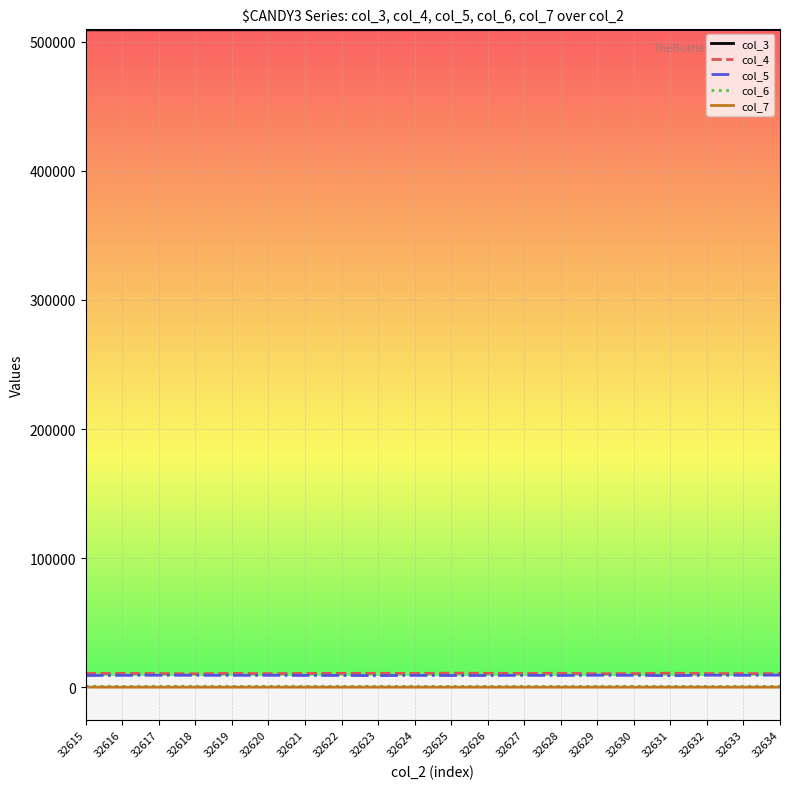

Is the value of col_6 at 32623 greater than the value of col_3 at 32634?

No